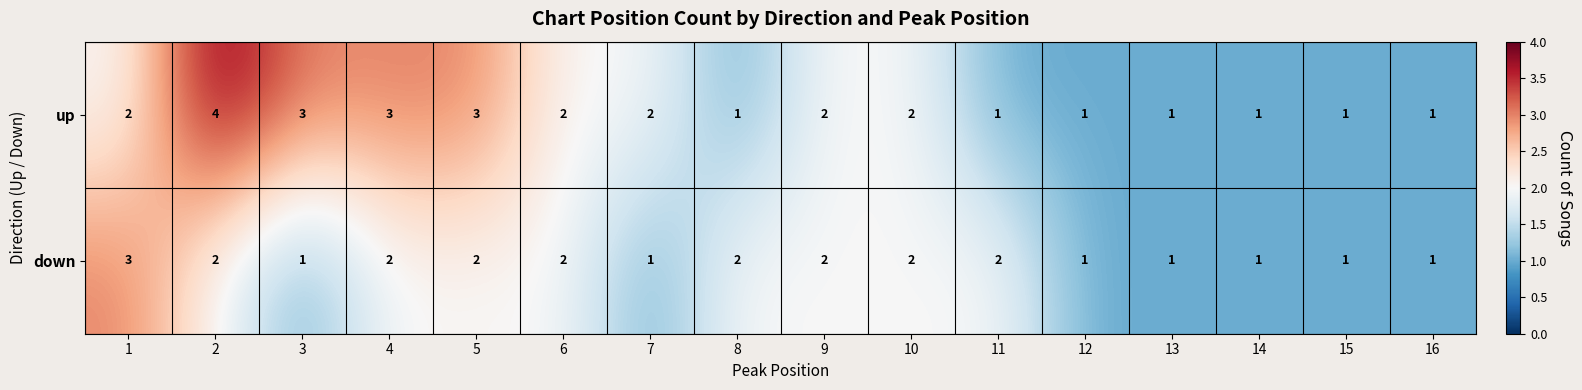

Is it true that down equals 2 at 15?

False